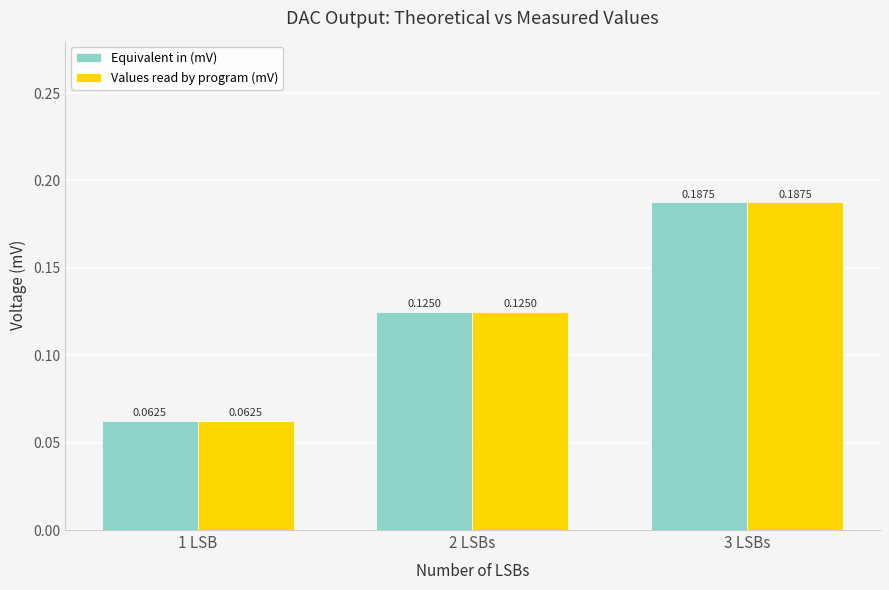

At which category does the chart reach its minimum across all series?

1 LSB